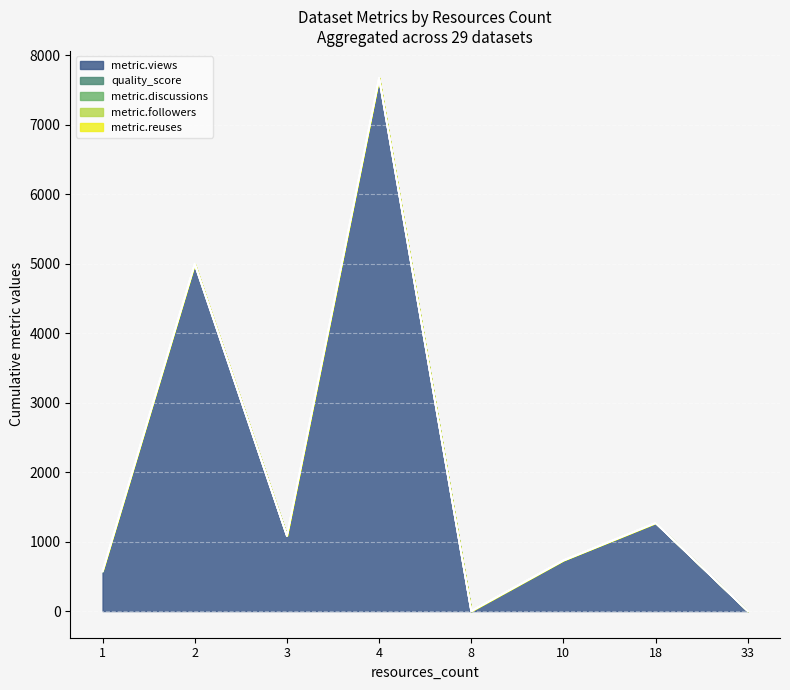

How many metric.discussions values are between 0 and 1?

28